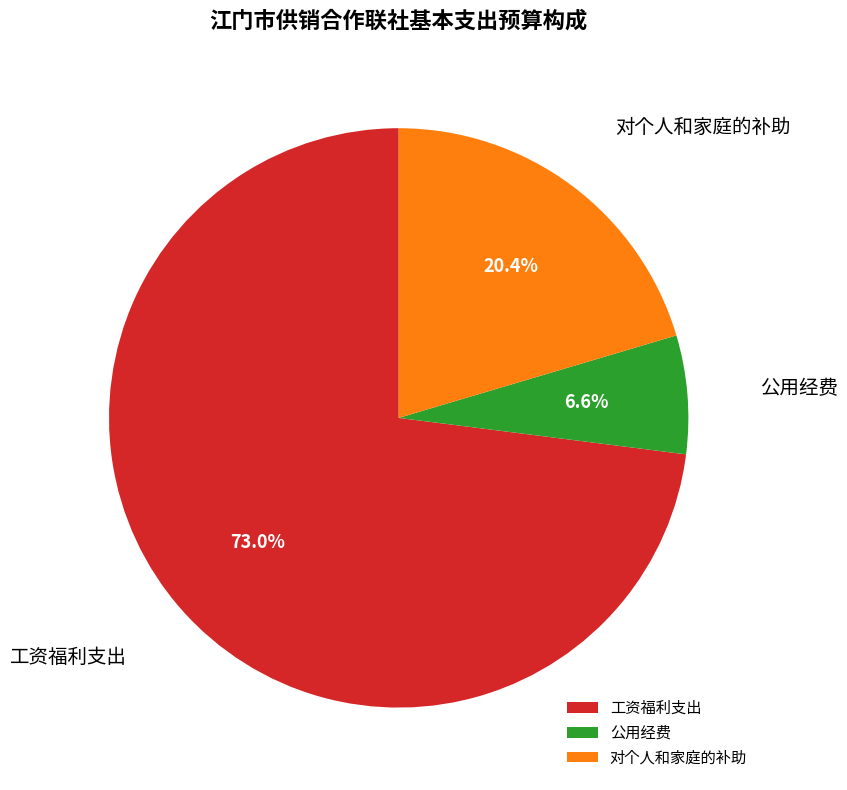

Is the sum of 工资福利支出 and 对个人和家庭的补助 greater than half?

Yes